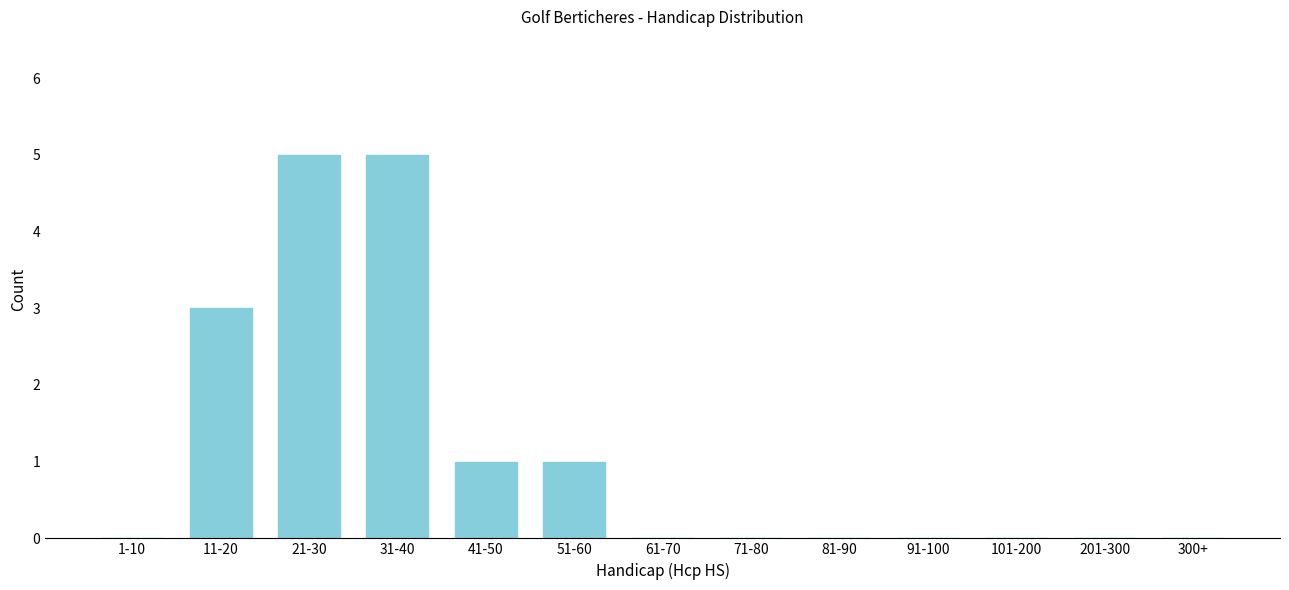

Reading left to right, transcribe all the data shown in this chart.

1-10=0	11-20=3	21-30=5	31-40=5	41-50=1	51-60=1	61-70=0	71-80=0	81-90=0	91-100=0	101-200=0	201-300=0	300+=0